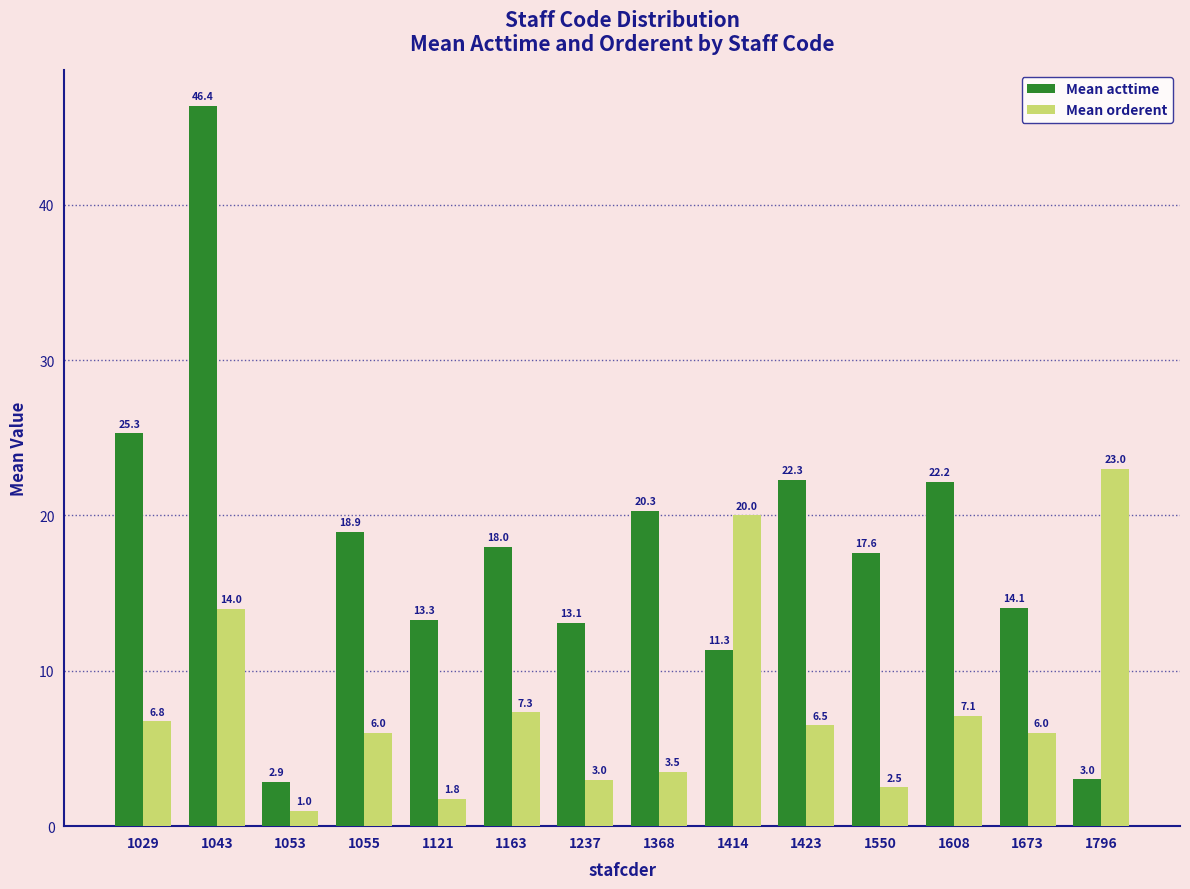

Which category has the highest value in the Mean orderent series?

1796